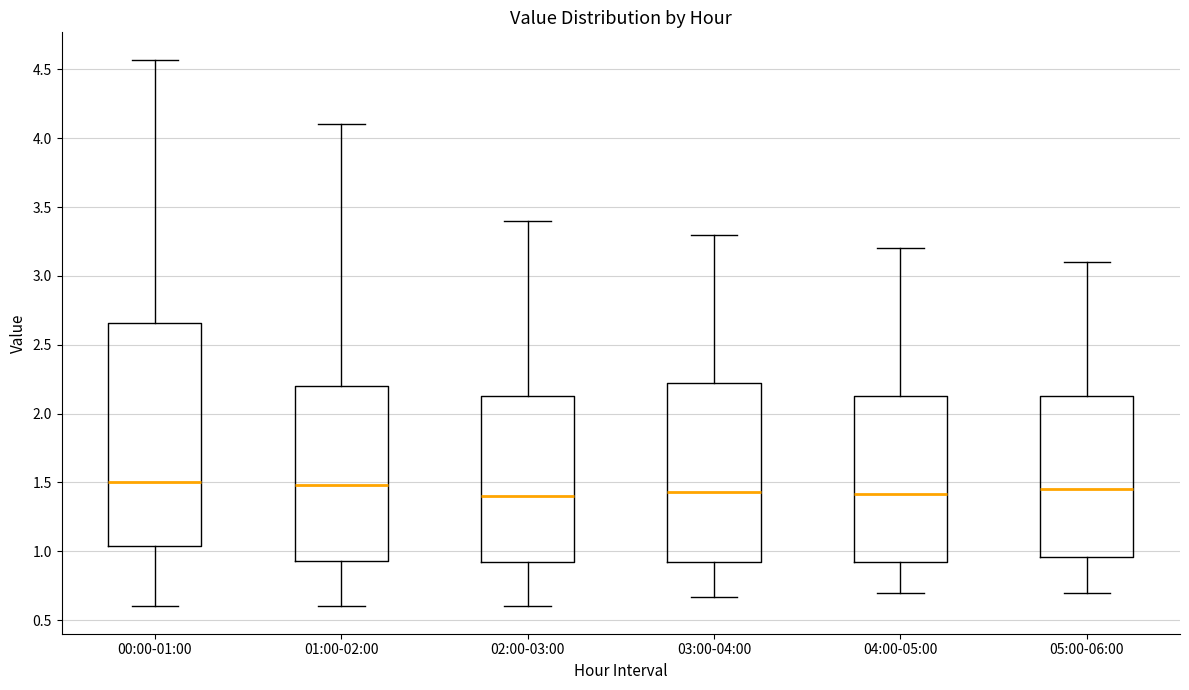

Reading left to right, read every box against the y-axis: the position of its median line, the range the box covers, and the ends of its whiskers. The values are not printed on the chart, so give them approximately, as read against the axis.

00:00-01:00: median 1.50, box 1.05 to 2.65, whiskers 0.60 to 4.55
01:00-02:00: median 1.50, box 0.95 to 2.20, whiskers 0.60 to 4.10
02:00-03:00: median 1.40, box 0.90 to 2.15, whiskers 0.60 to 3.40
03:00-04:00: median 1.45, box 0.90 to 2.25, whiskers 0.65 to 3.30
04:00-05:00: median 1.40, box 0.90 to 2.15, whiskers 0.70 to 3.20
05:00-06:00: median 1.45, box 0.95 to 2.15, whiskers 0.70 to 3.10